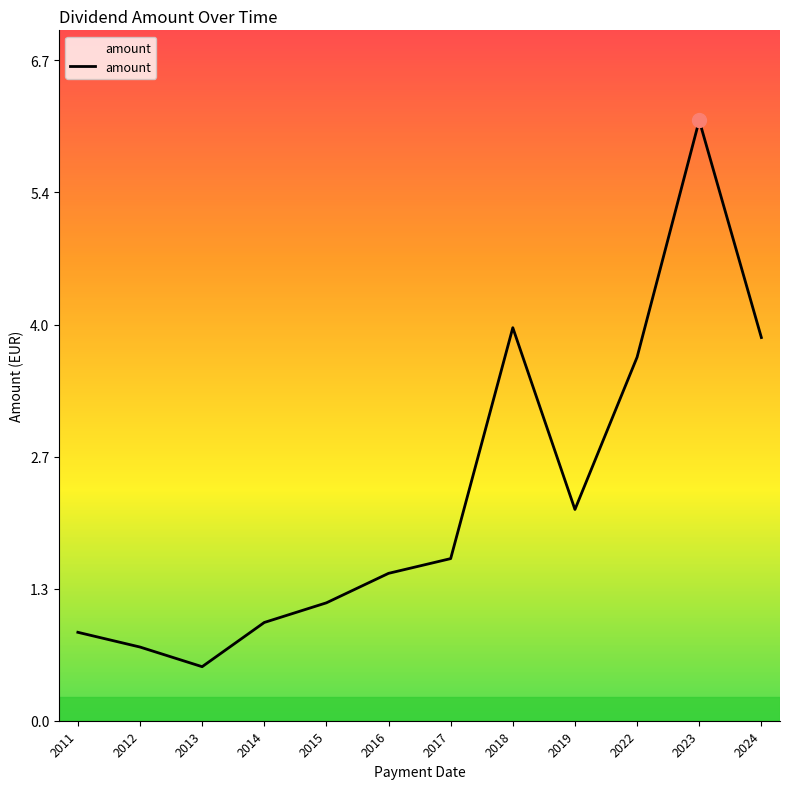

Between 2024 and 2019, which is larger?

2024